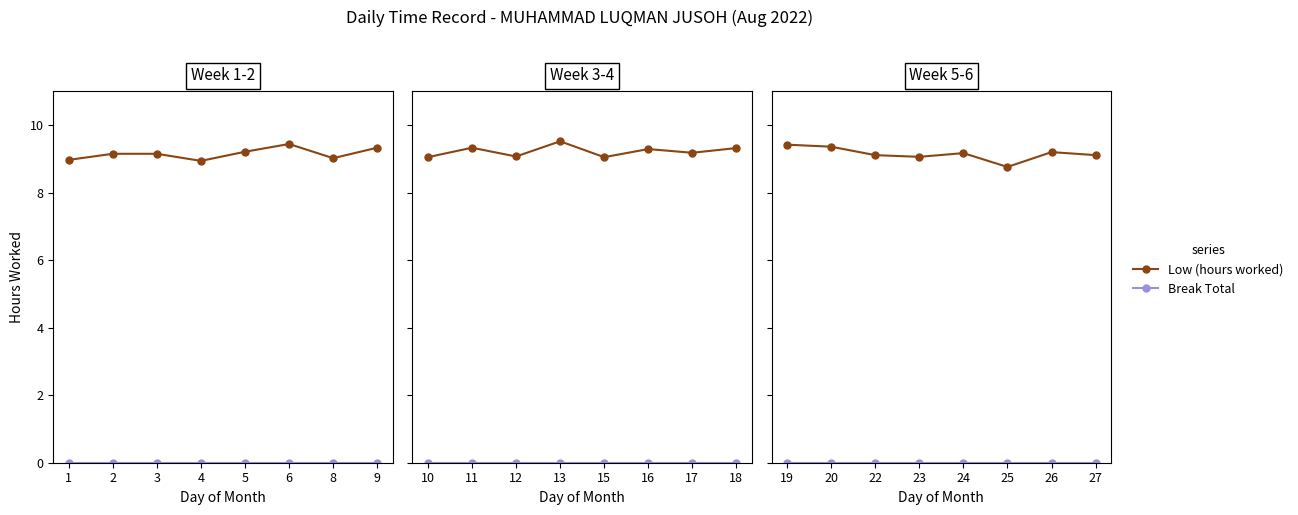

Is this an area chart (filled region under the line)?

No